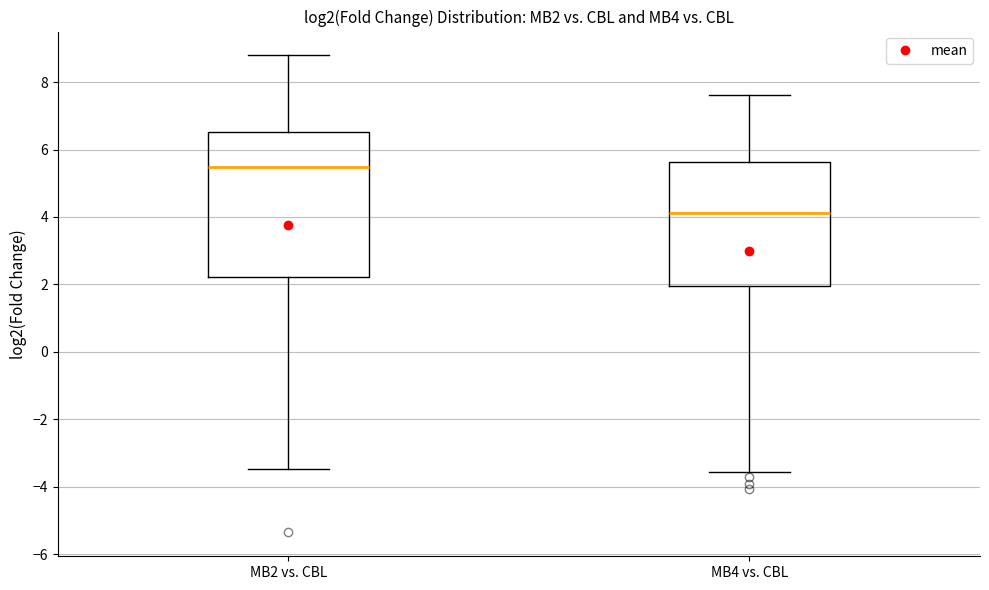

Where does the upper whisker of the box for MB2 vs. CBL end on the y-axis? The values are not printed on the chart, so give them approximately, as read against the axis.

8.8